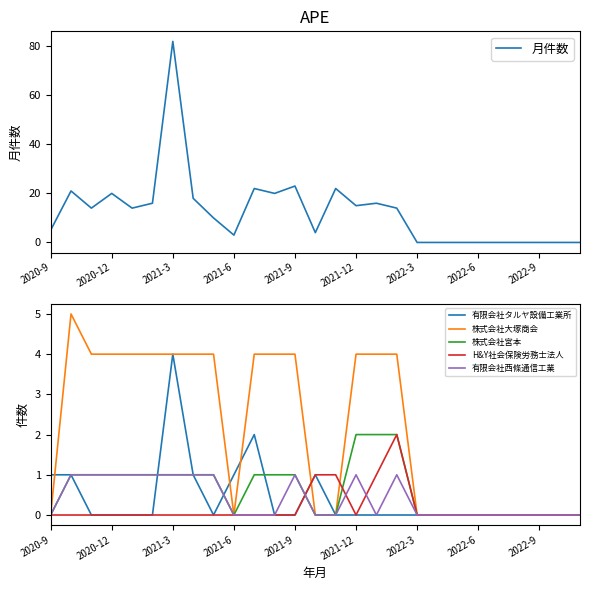

Reading left to right, extract all data points from this chart.

月件数: 5	21	14	20	14	16	82	18	10	3	22	20	23	4	22	15	16	14	0	0	0	0	0	0	0	0	0
有限会社タルヤ設備工業所: 1	1	0	0	0	0	4	1	0	1	2	0	0	1	0	0	0	0	0	0	0	0	0	0	0	0	0
株式会社大塚商会: 0	5	4	4	4	4	4	4	4	0	4	4	4	0	0	4	4	4	0	0	0	0	0	0	0	0	0
株式会社宮本: 0	1	1	1	1	1	1	1	1	0	1	1	1	0	0	2	2	2	0	0	0	0	0	0	0	0	0
H&Y社会保険労務士法人: 0	0	0	0	0	0	0	0	0	0	0	0	0	1	1	0	1	2	0	0	0	0	0	0	0	0	0
有限会社西條通信工業: 0	1	1	1	1	1	1	1	1	0	0	0	1	0	0	1	0	1	0	0	0	0	0	0	0	0	0